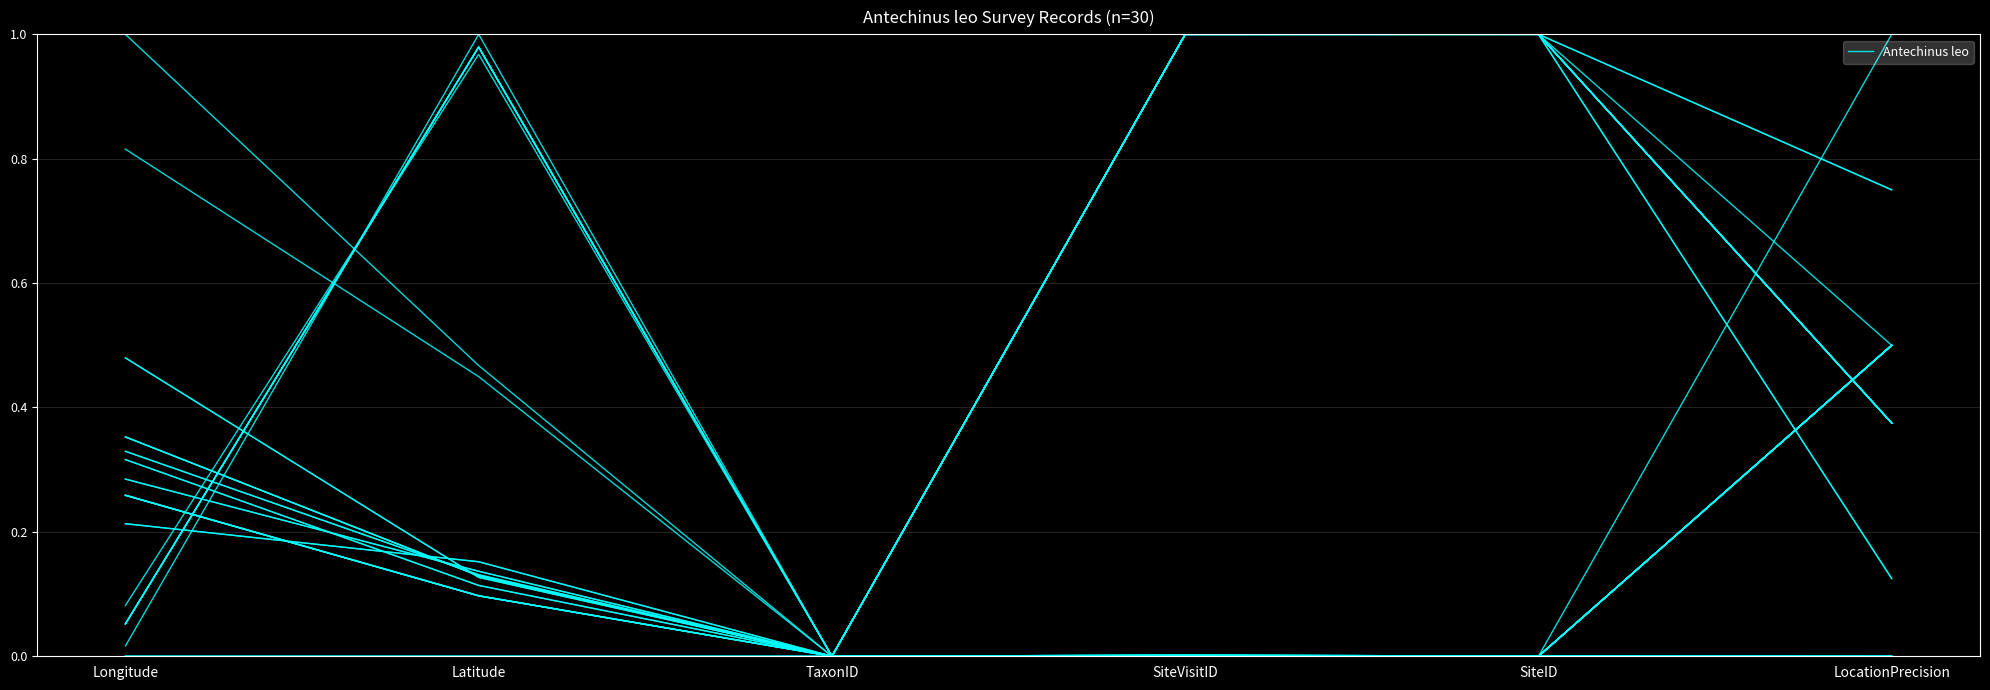

What is the sum of the values at TaxonID and SiteVisitID?

1.0